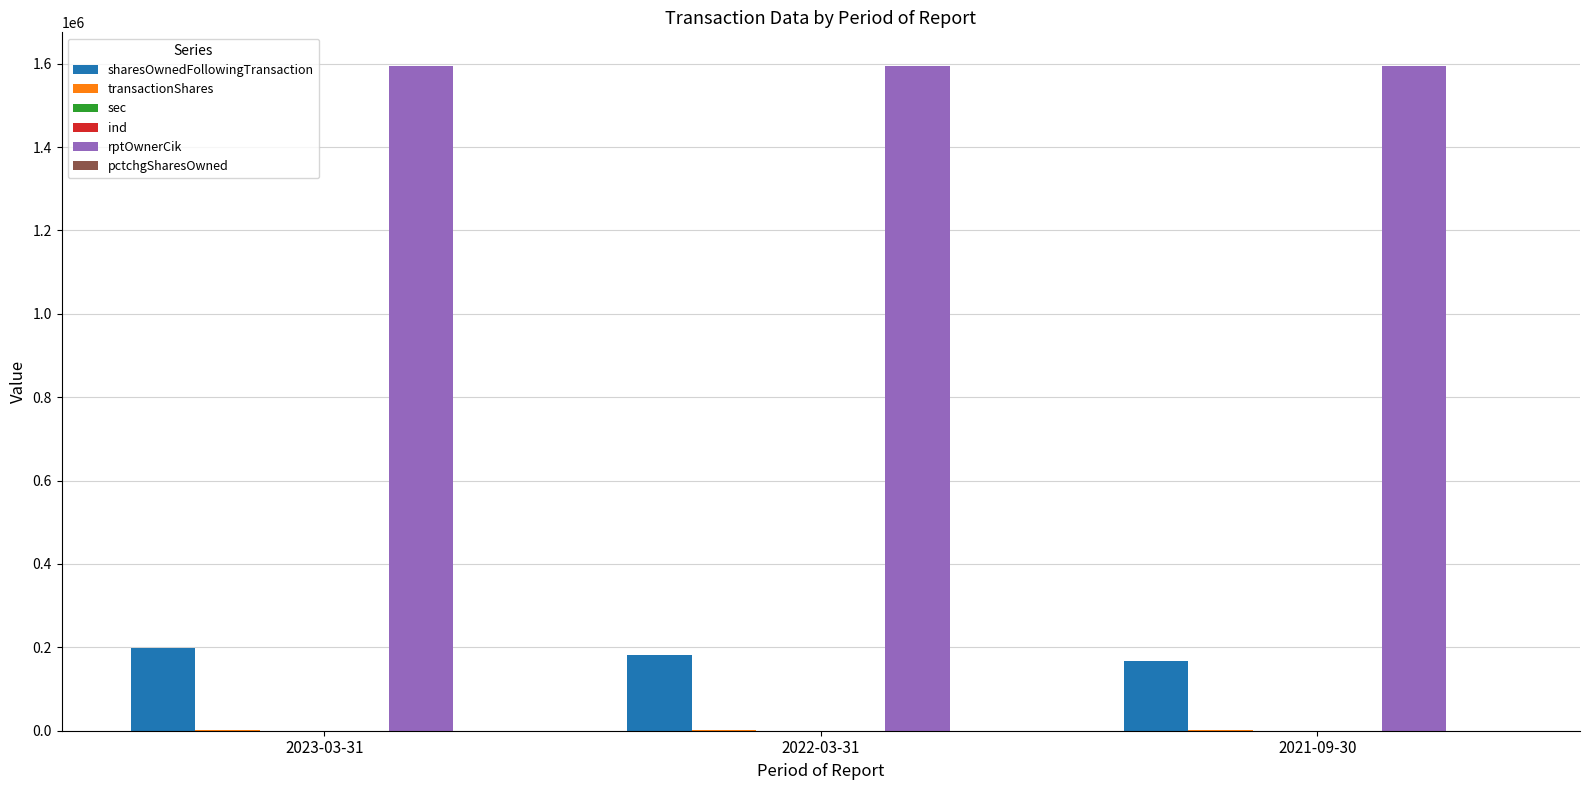

What is the greatest value displayed?

1595517